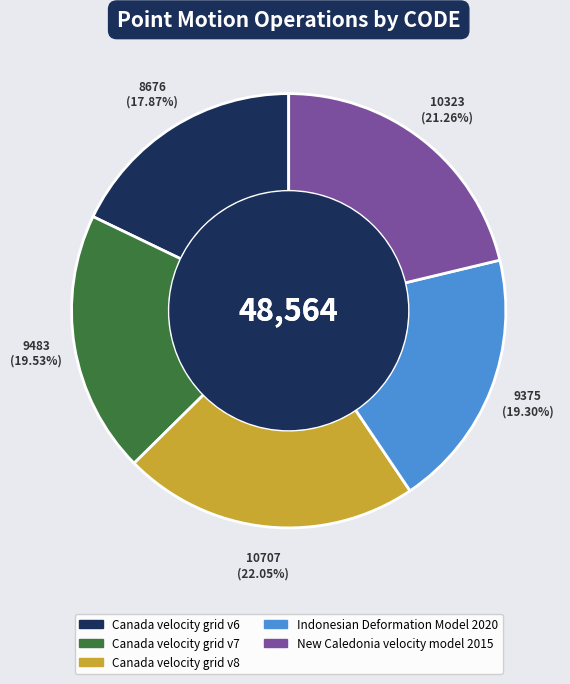

To the nearest percent, what is the difference between the largest and smallest slice percentages?

4%